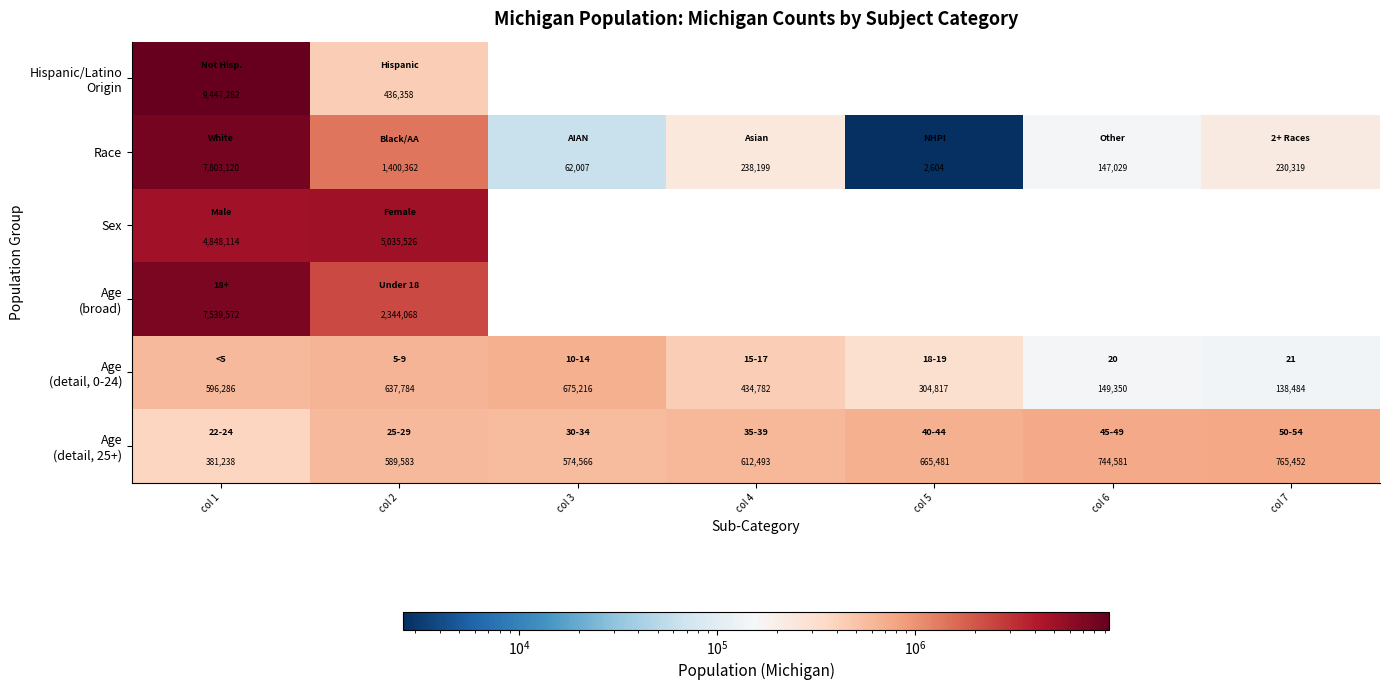

Count the number of data series in this chart.

6